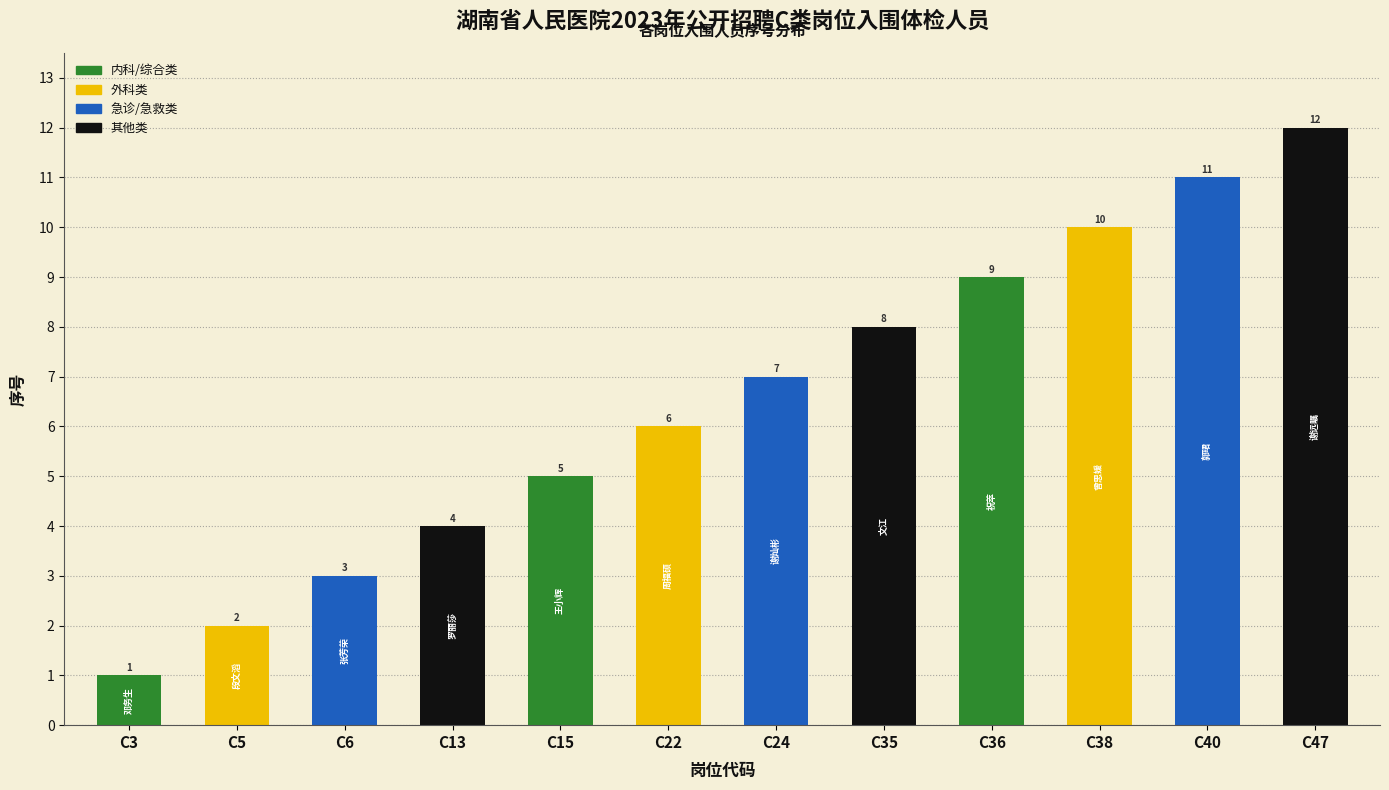

Rank the categories by value from highest to lowest.

C47, C40, C38, C36, C35, C24, C22, C15, C13, C6, C5, C3